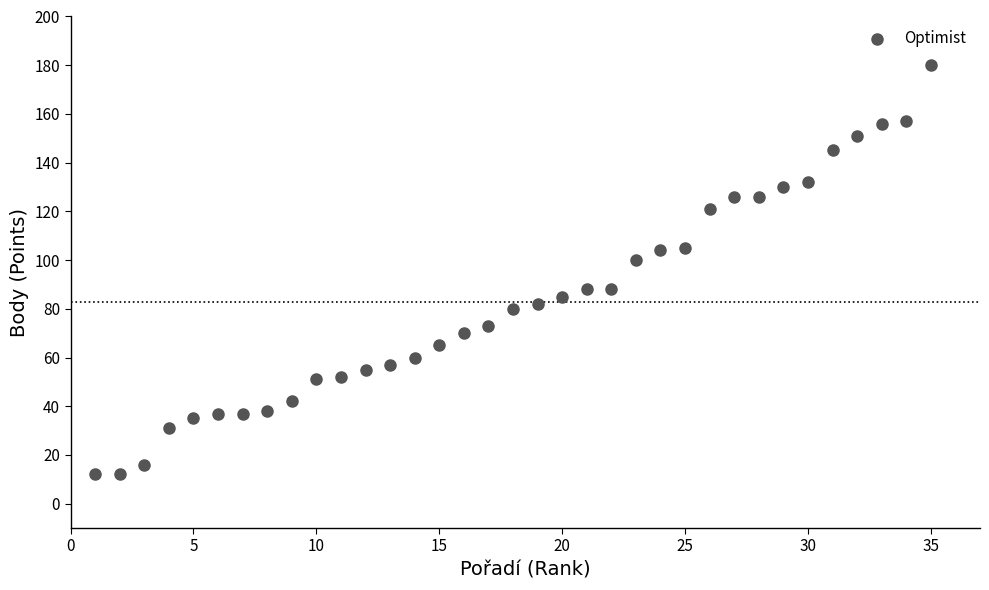

What Y value in the scatter plot is closest to 96?

100